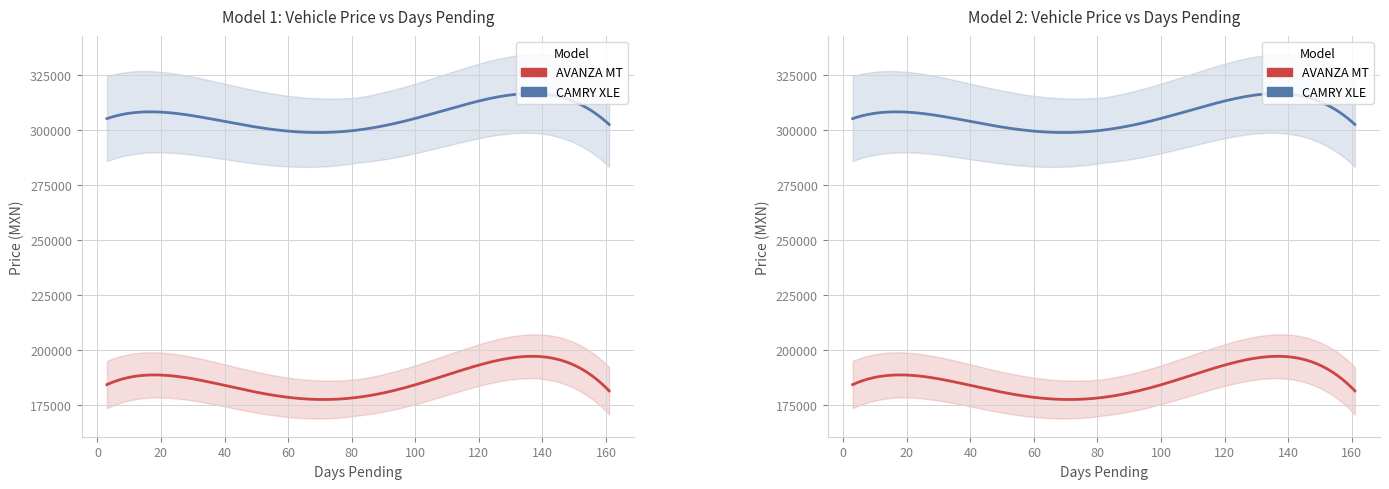

What is the average value of the CAMRY XLE series?

305751.1